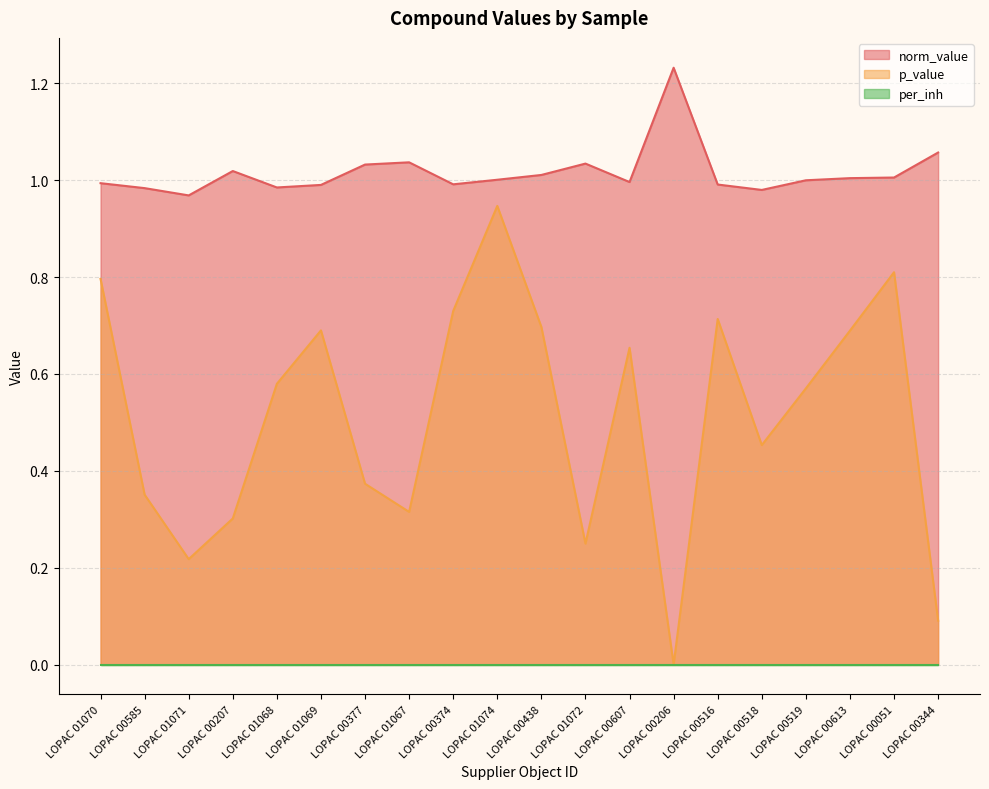

What is the sum of all norm_value values?

20.3